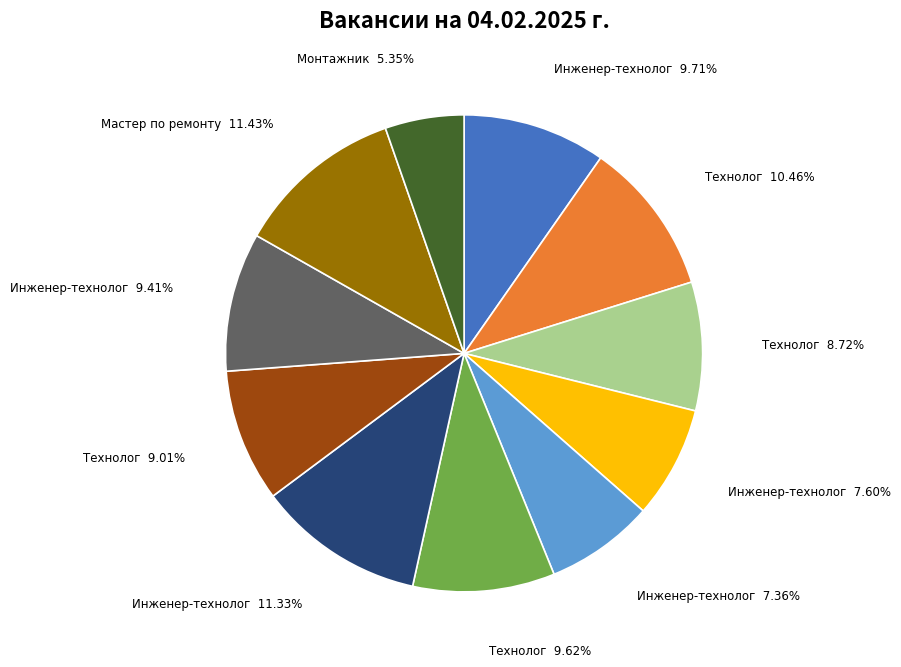

Is there any slice that represents more than half of the pie?

No